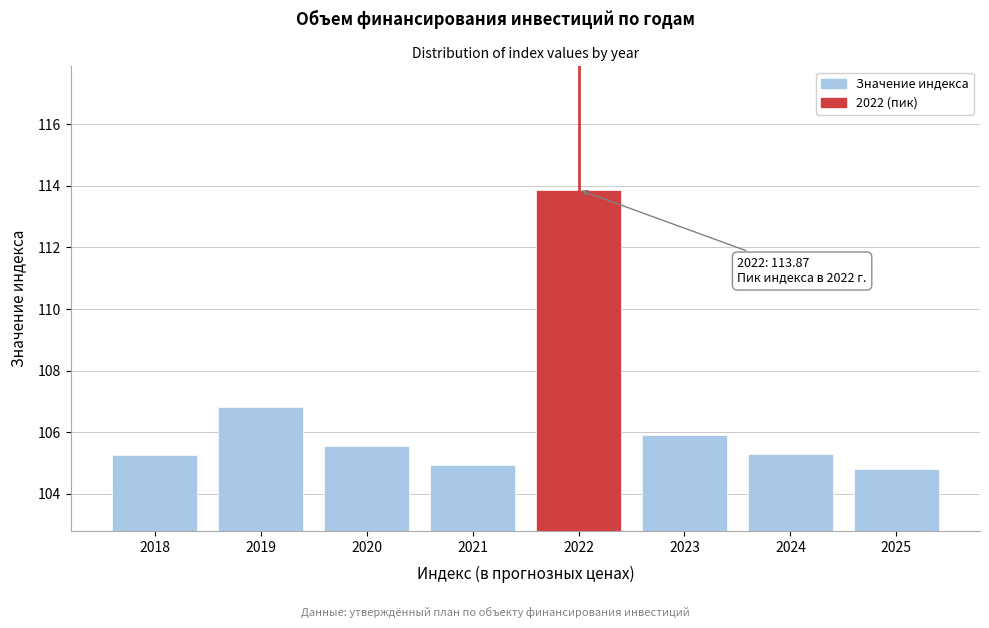

Reading left to right, list all the values displayed in this chart.

105.3	106.8	105.6	104.9	113.9	105.9	105.3	104.8